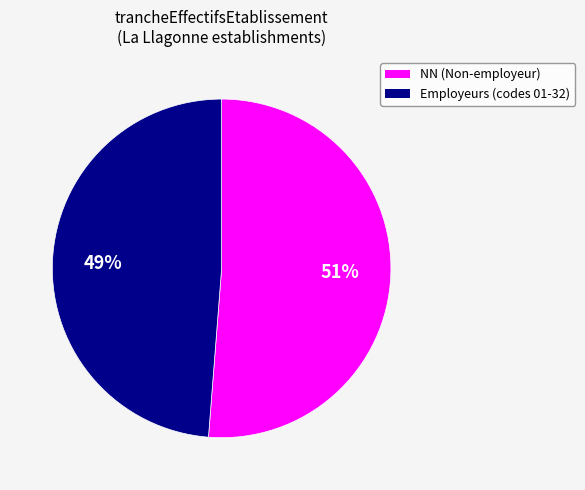

Is there any slice that represents more than half of the pie?

Yes